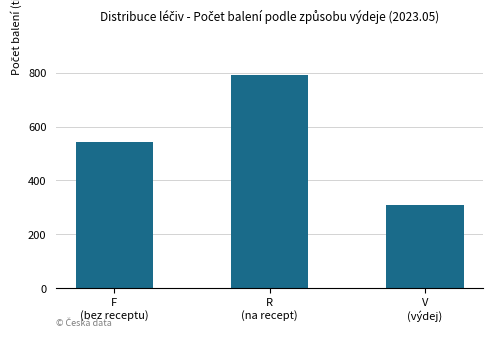

Rank the categories by value from highest to lowest.

R
(na recept), F
(bez receptu), V
(výdej)